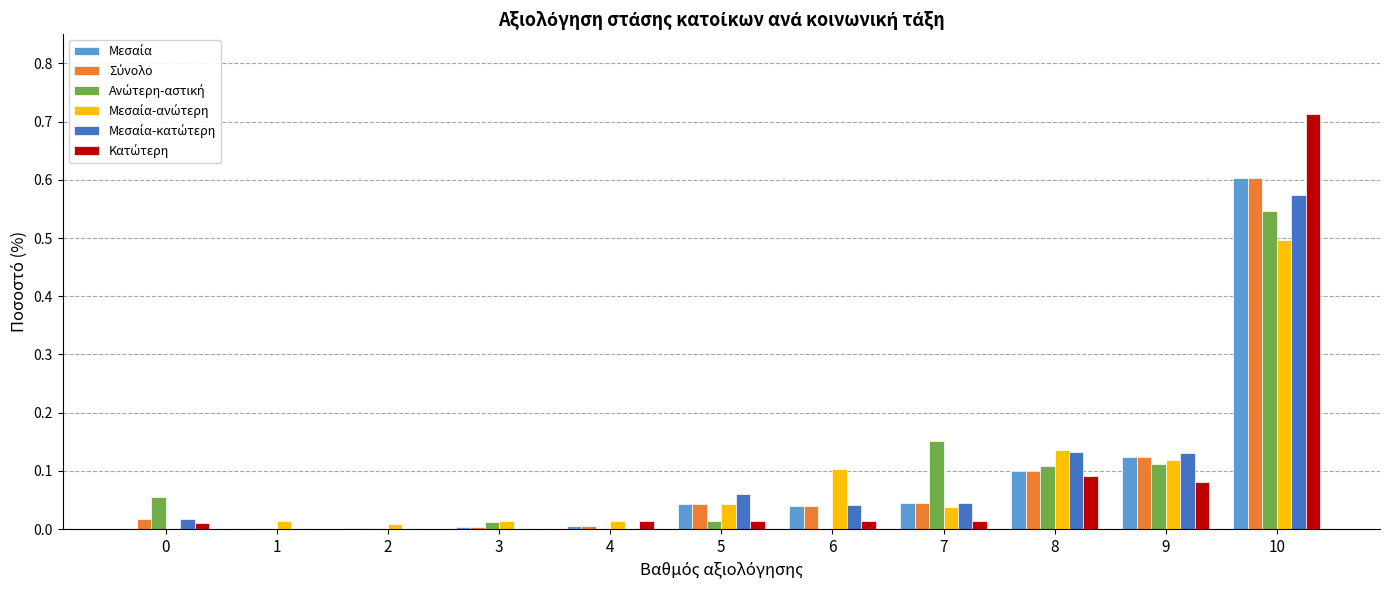

List the labels in order of Μεσαία-ανώτερη value, smallest first.

0, 2, 1, 3, 4, 7, 5, 6, 9, 8, 10